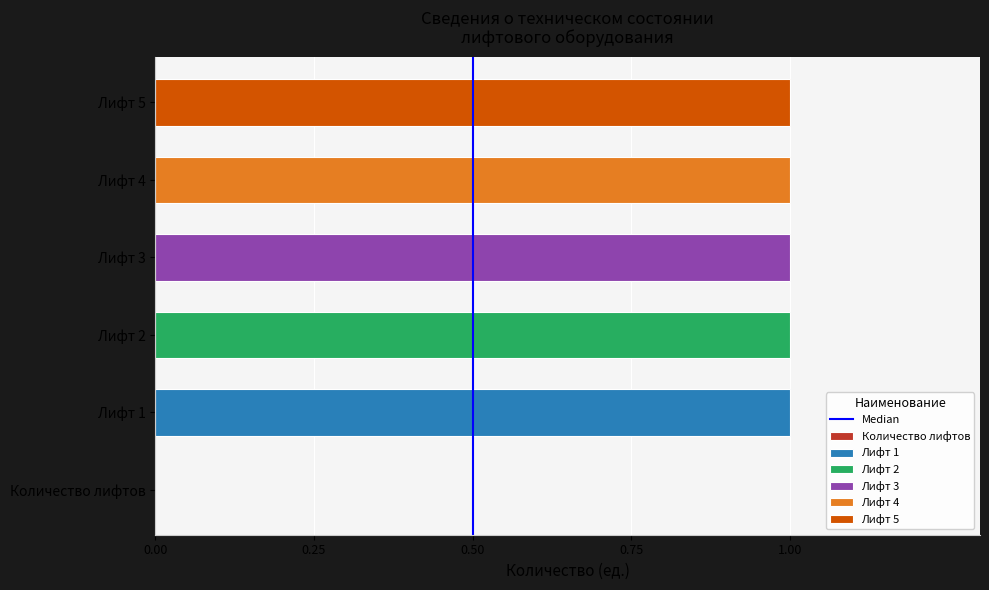

How many data points are less than 1?

1